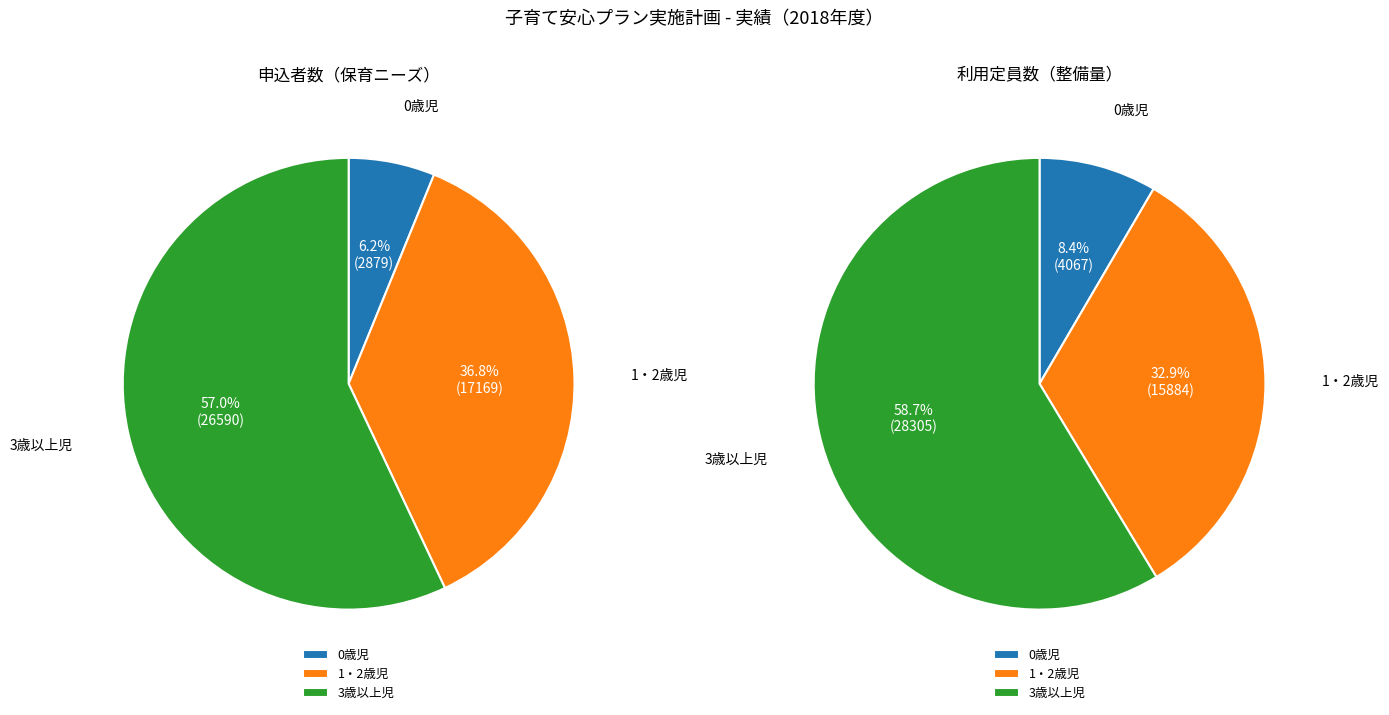

Which category accounts for the majority?

3歳以上児